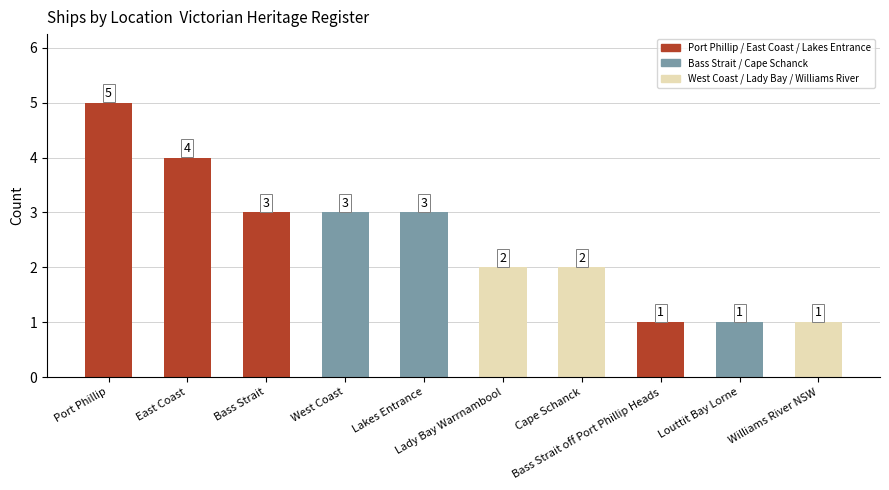

How many distinct data groups are displayed?

1